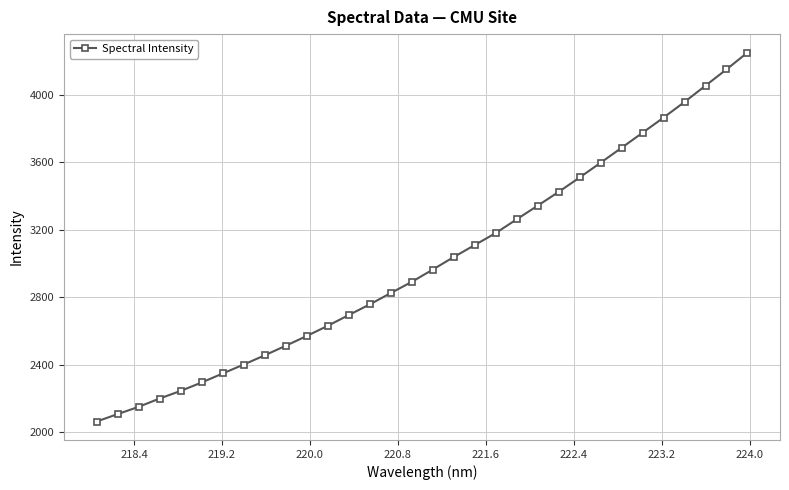

How many data points are above 2963?

16